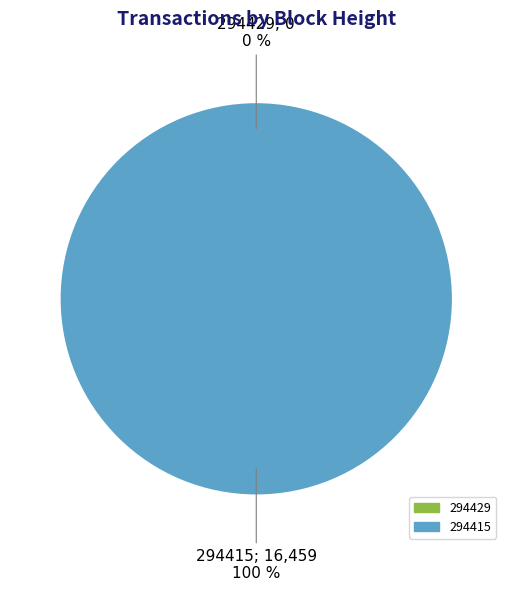

Is the sum of 294415 and 294429 greater than half?

Yes